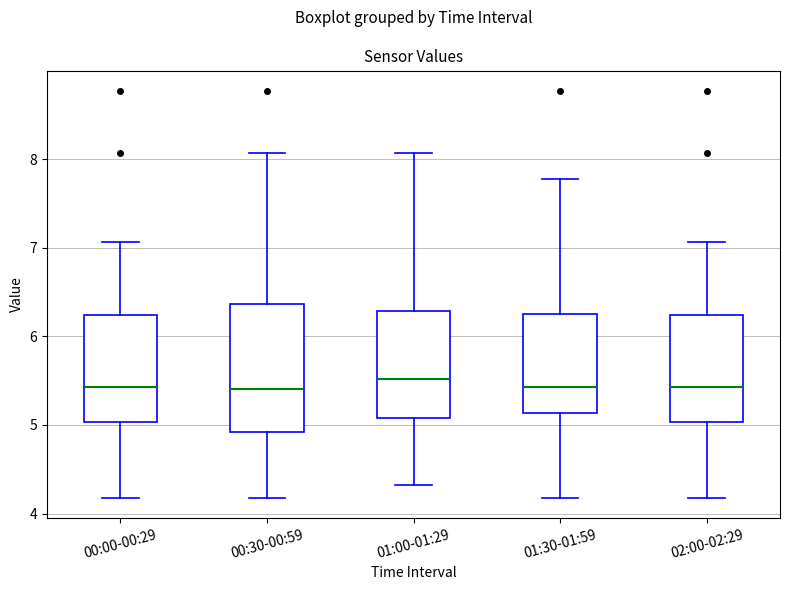

Which box is the tallest, from its lower edge to its upper edge?

00:30-00:59